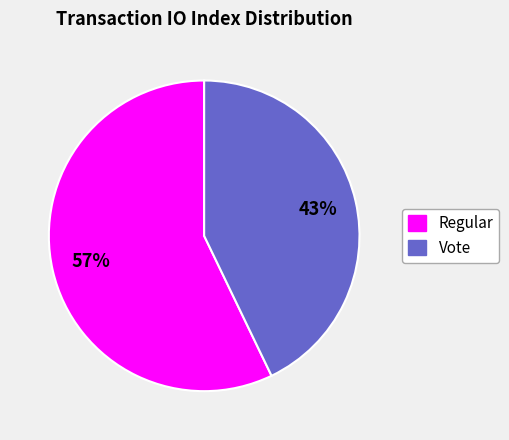

Is it true that Regular is 72% of the pie?

False